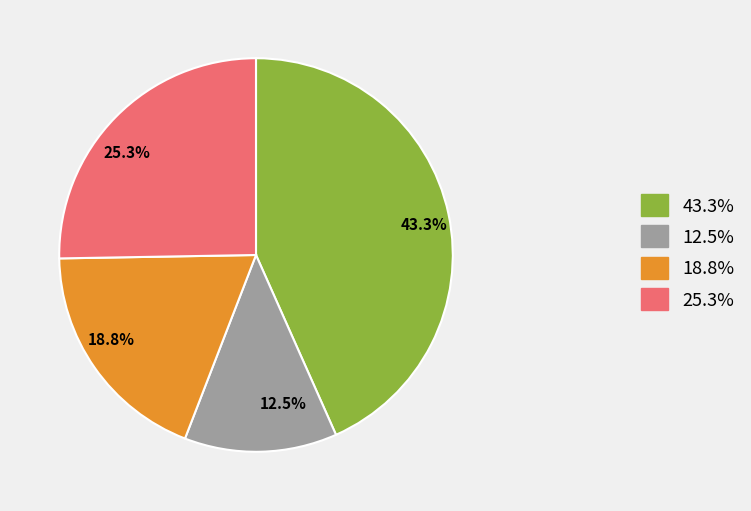

Between 18.8% and 43.3%, which is larger?

43.3%